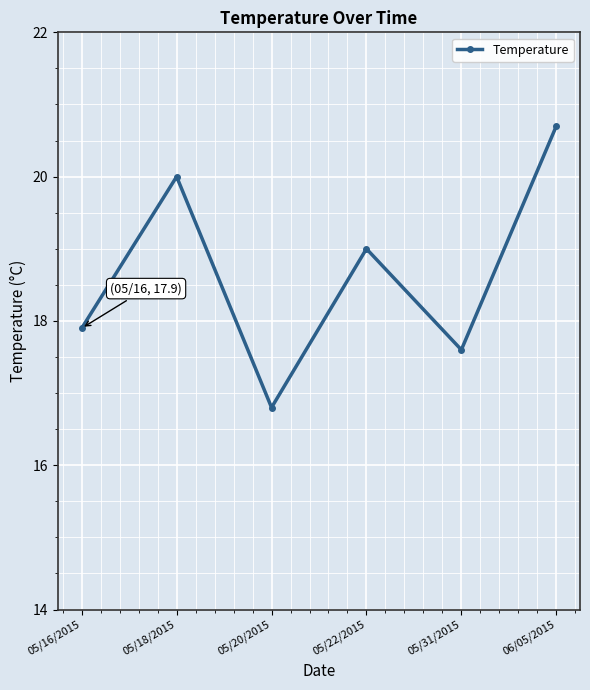

Reading left to right, what are all the values shown in this chart?

05/16/2015=17.9	05/18/2015=20.0	05/20/2015=16.8	05/22/2015=19.0	05/31/2015=17.6	06/05/2015=20.7